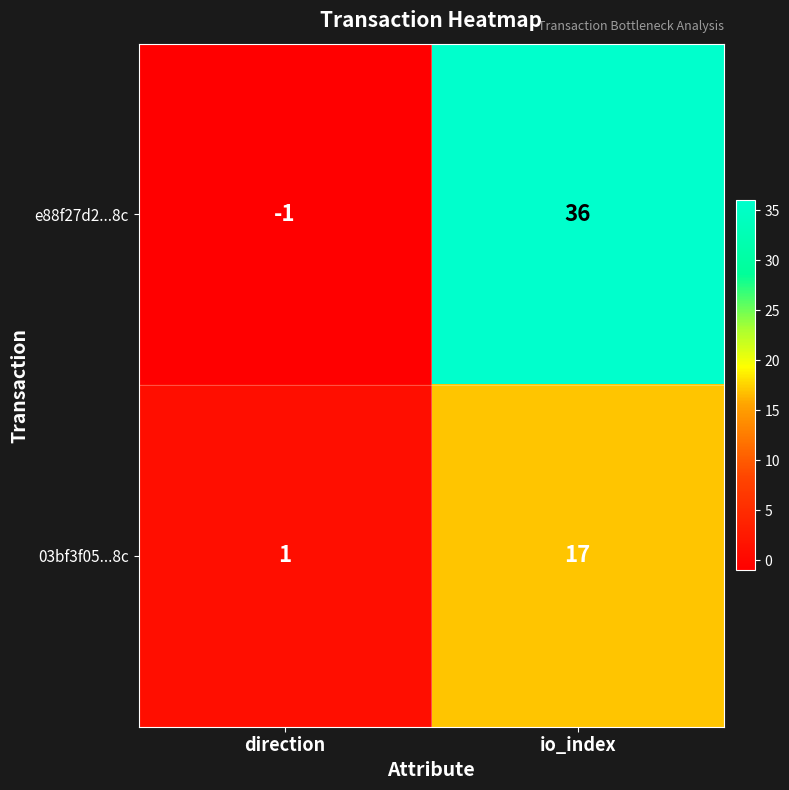

Which category has the highest value in the 03bf3f05...8c series?

io_index